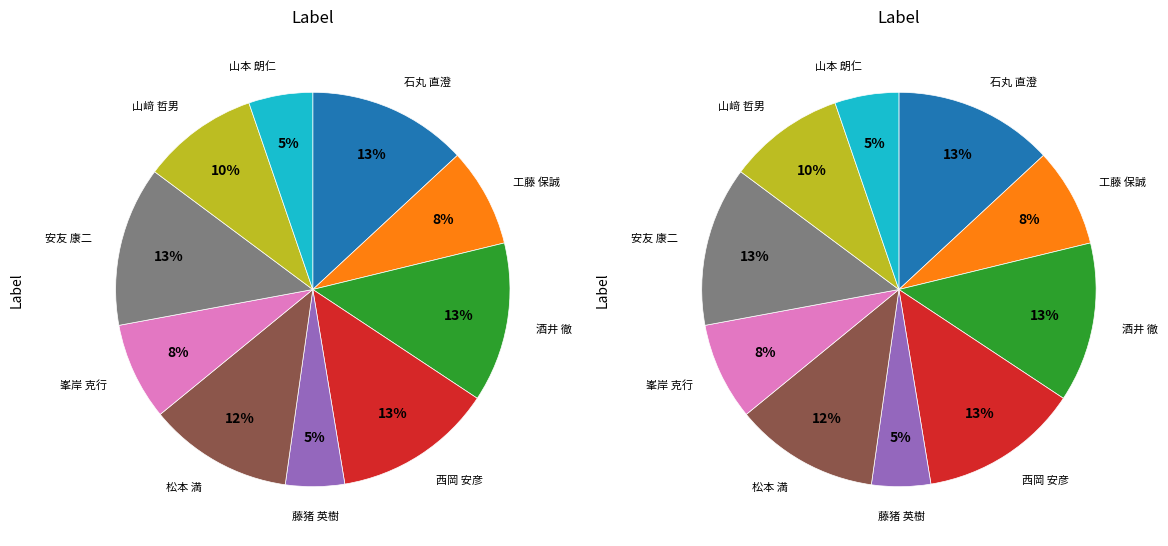

Count the number of slices in the pie.

10